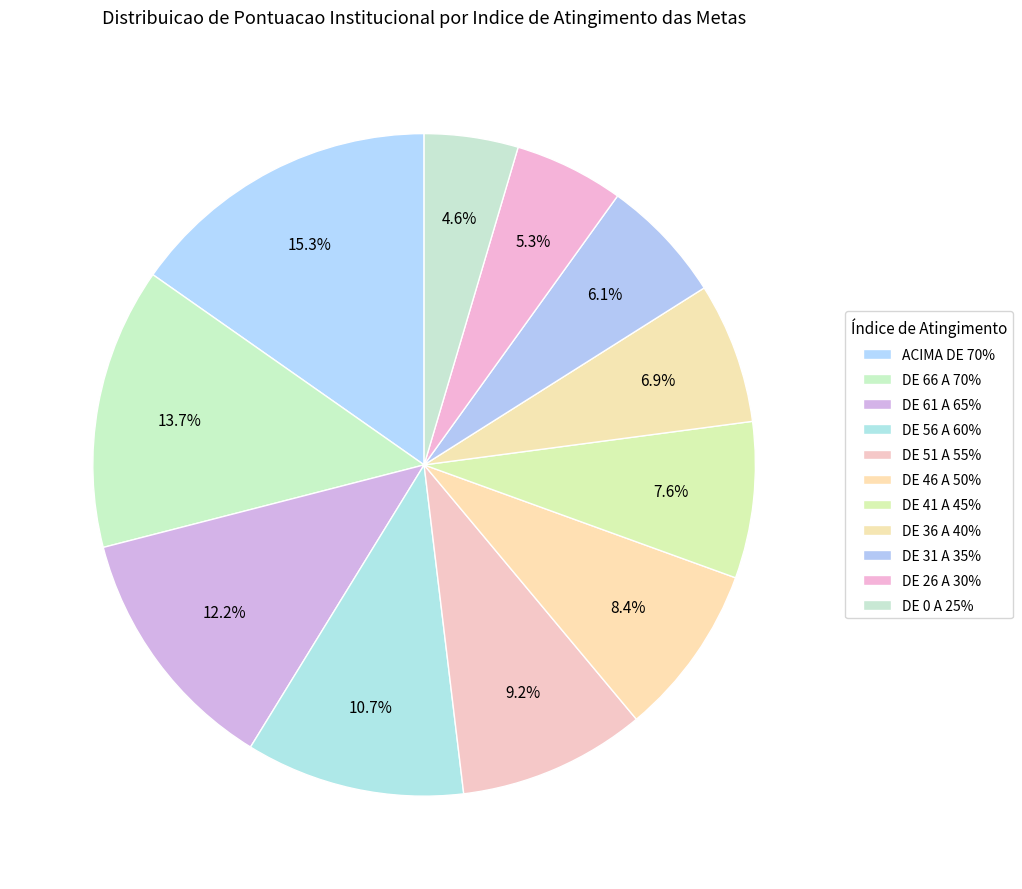

How many slices are in this pie chart?

11